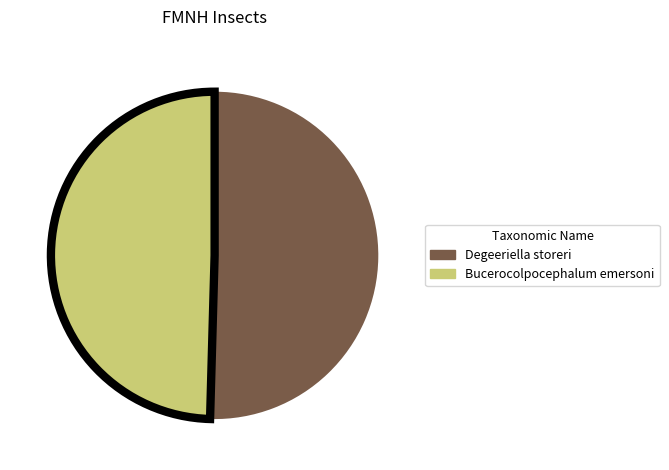

Which category has the biggest portion of the pie?

Degeeriella storeri